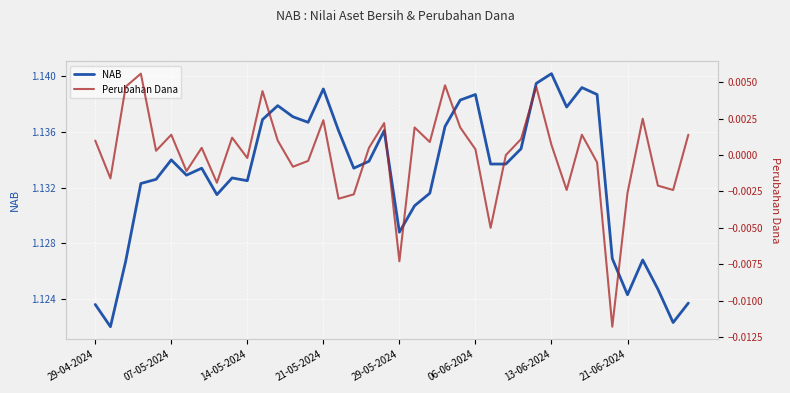

Is it true that Perubahan Dana equals -0.0 at 8?

False